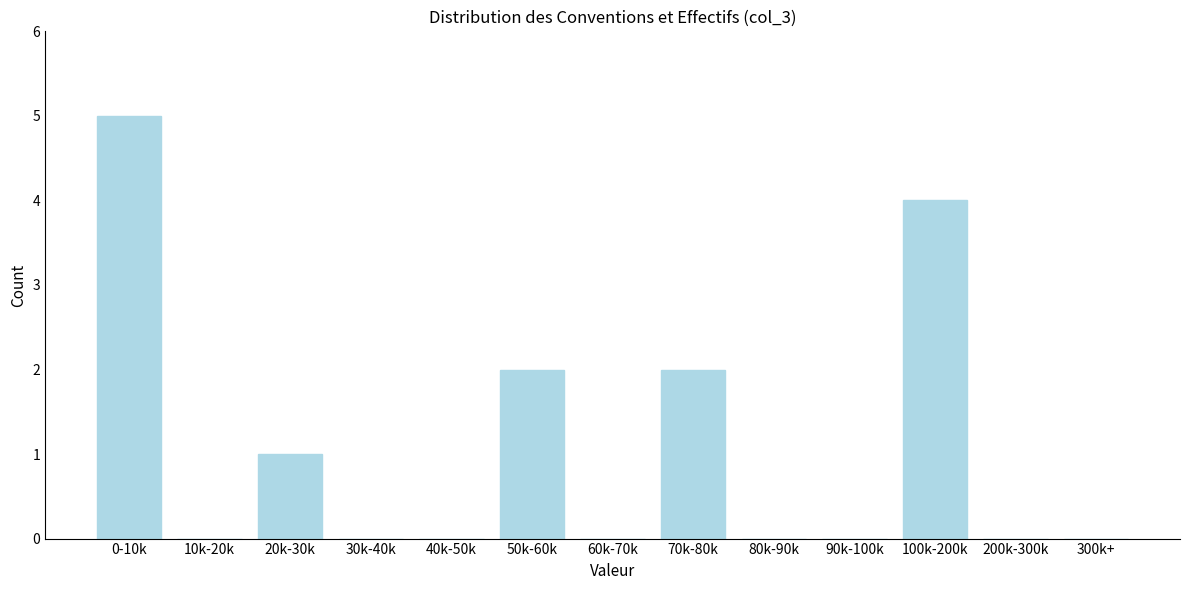

Reading left to right, transcribe all the data shown in this chart.

0-10k=5	10k-20k=0	20k-30k=1	30k-40k=0	40k-50k=0	50k-60k=2	60k-70k=0	70k-80k=2	80k-90k=0	90k-100k=0	100k-200k=4	200k-300k=0	300k+=0